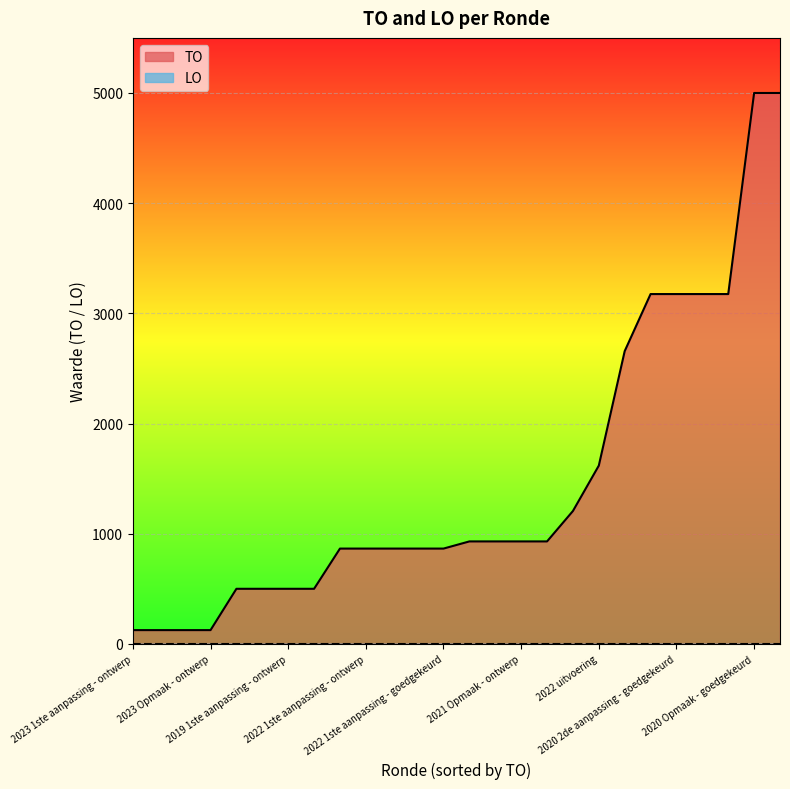

What is the greatest value displayed?

5000